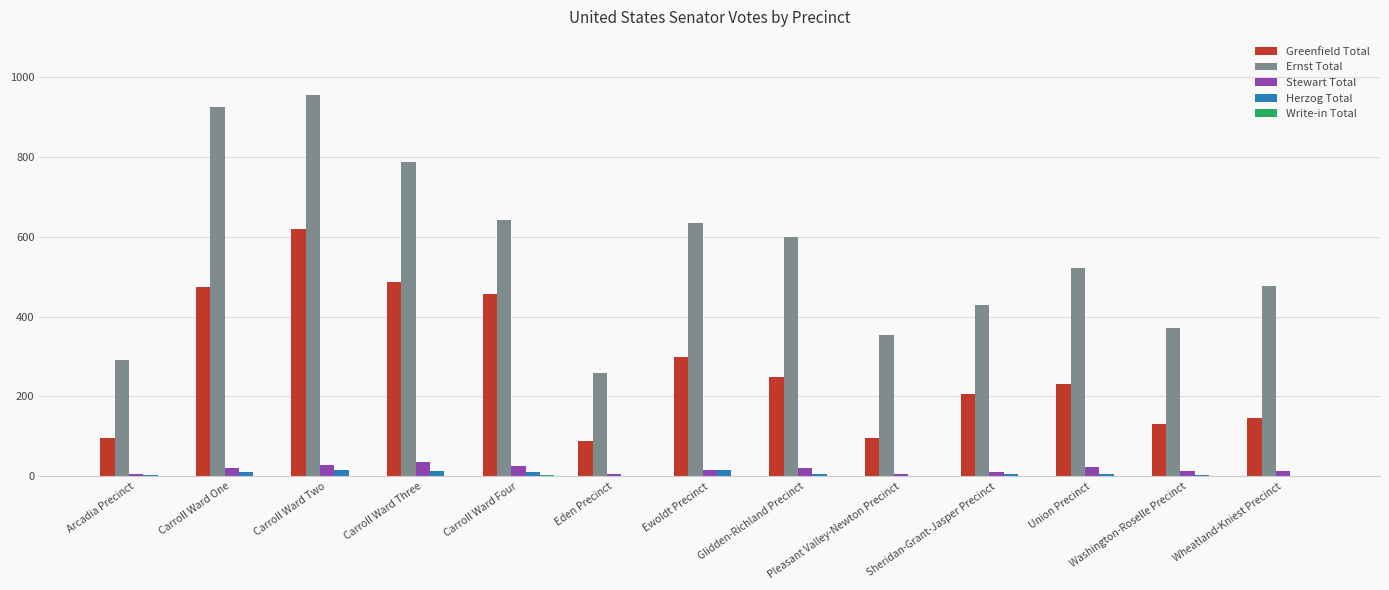

At which label does Ernst Total first exceed 522?

Carroll Ward One